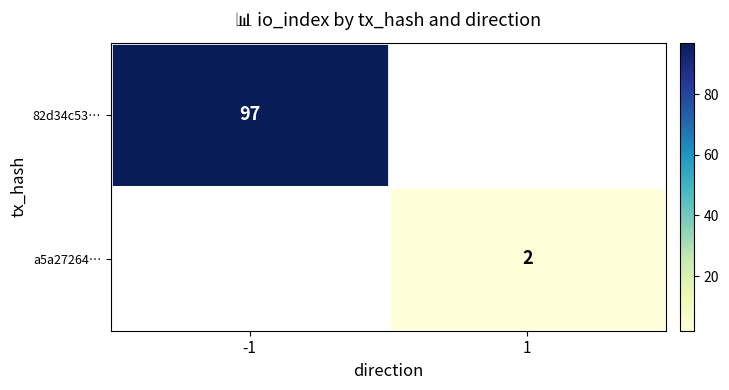

What is the greatest value displayed?

97.0